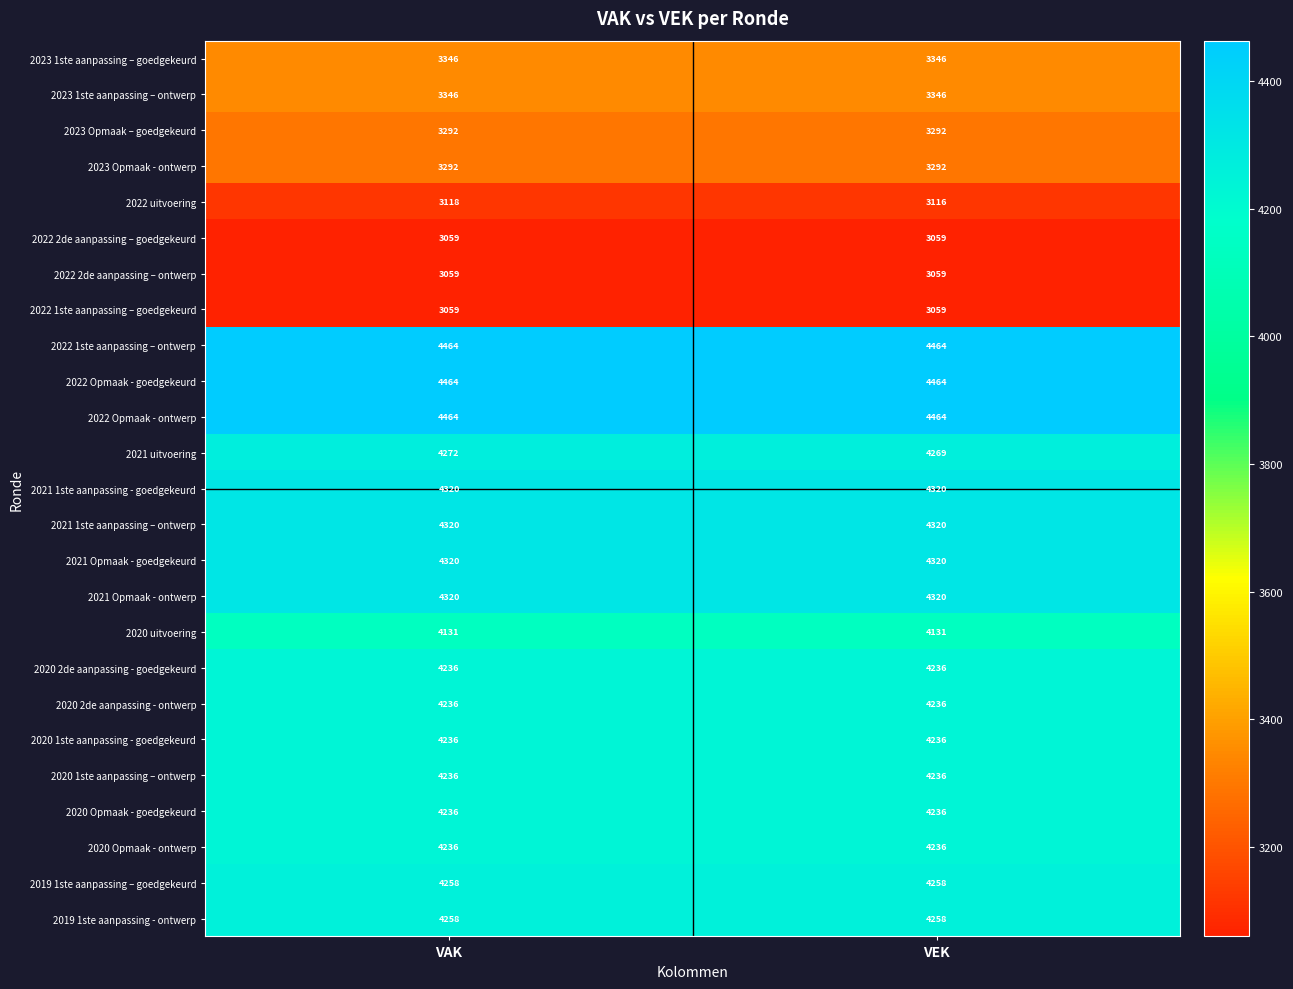

What is the minimum value for 2021 Opmaak - ontwerp?

4320